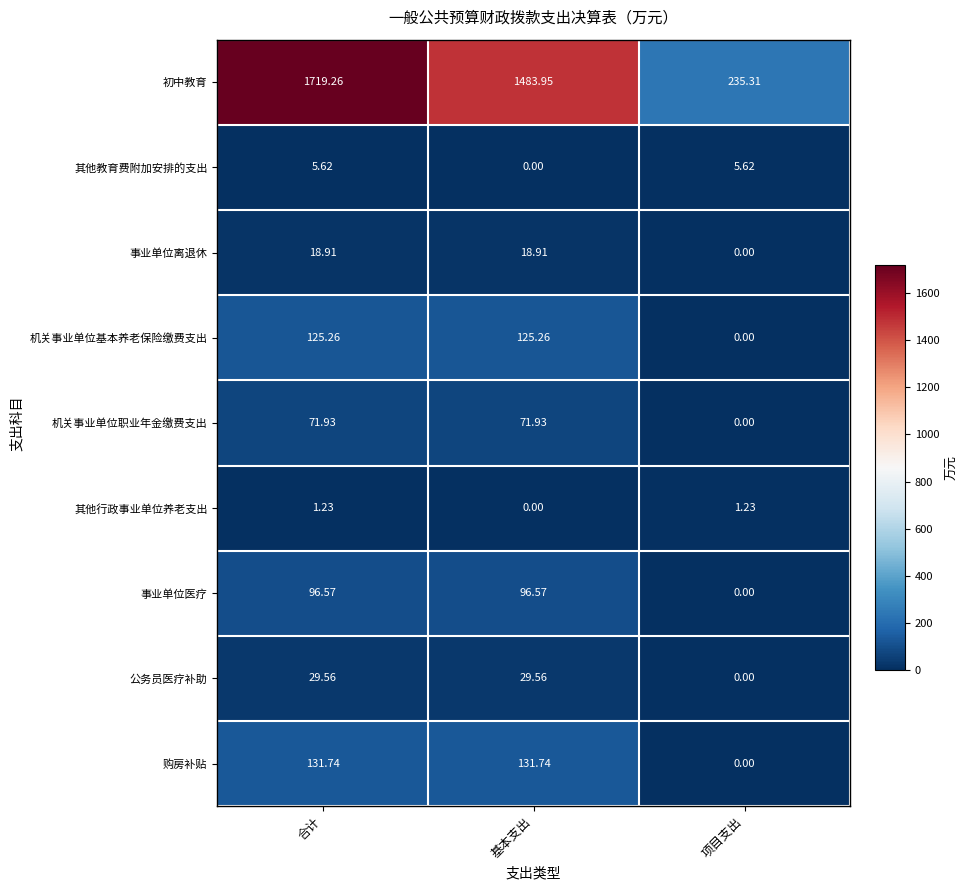

What is the total value across all series at 基本支出?

1957.9